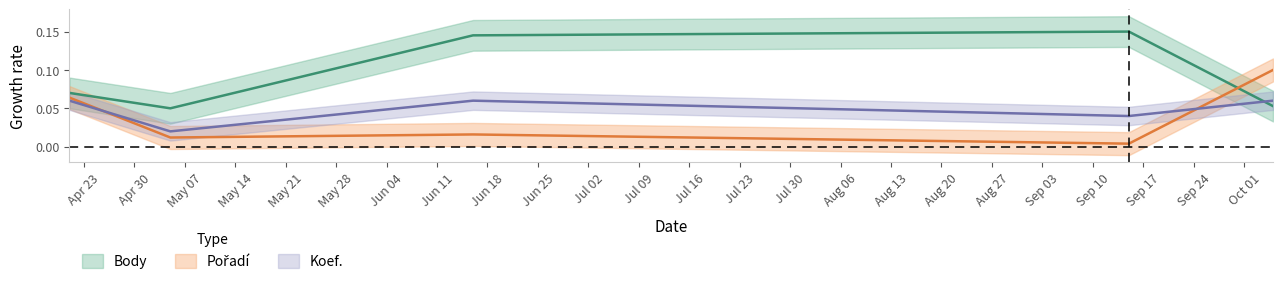

Which has a higher value, 2007-06-16 or 2007-10-05?

2007-06-16